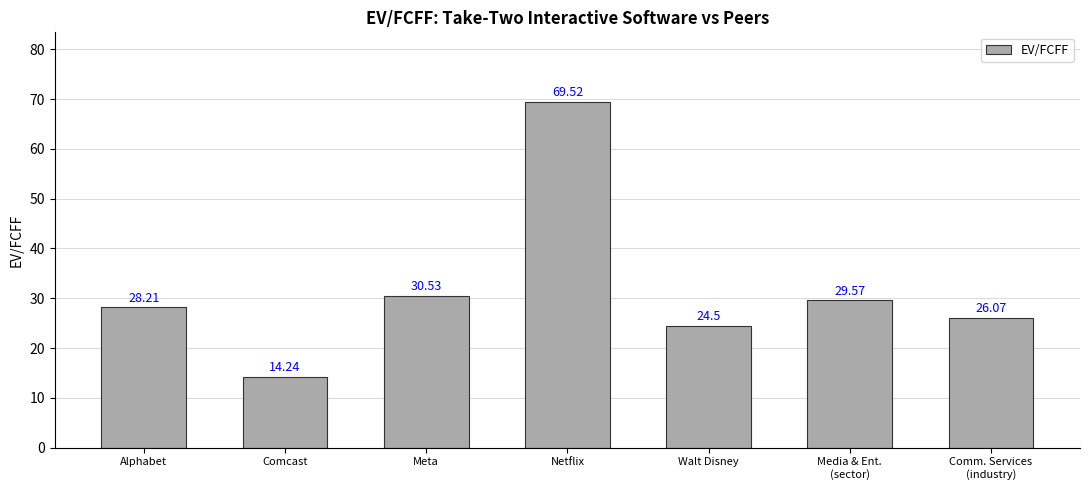

The chart shows a value of 24.5 at Walt Disney. True or false?

True